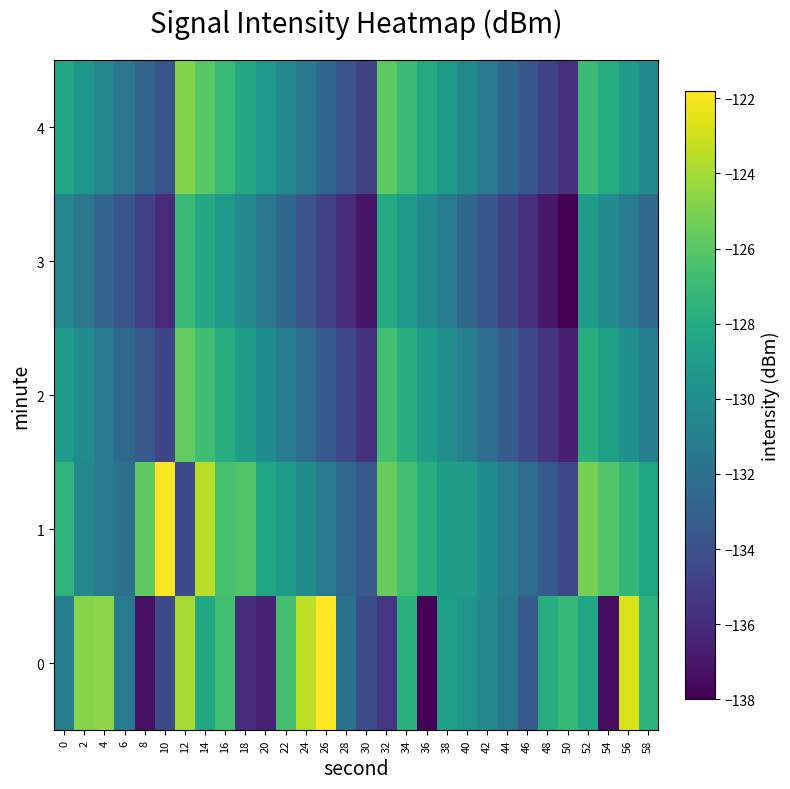

Which has a higher value, 6 or 54?

6